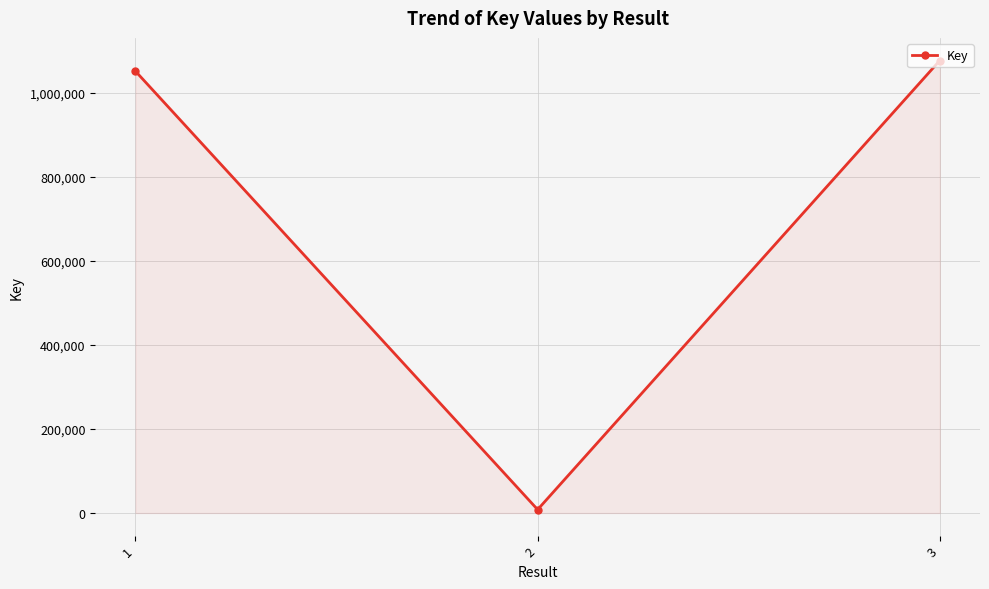

What is the sum of the values at 2 and 1?

1058819